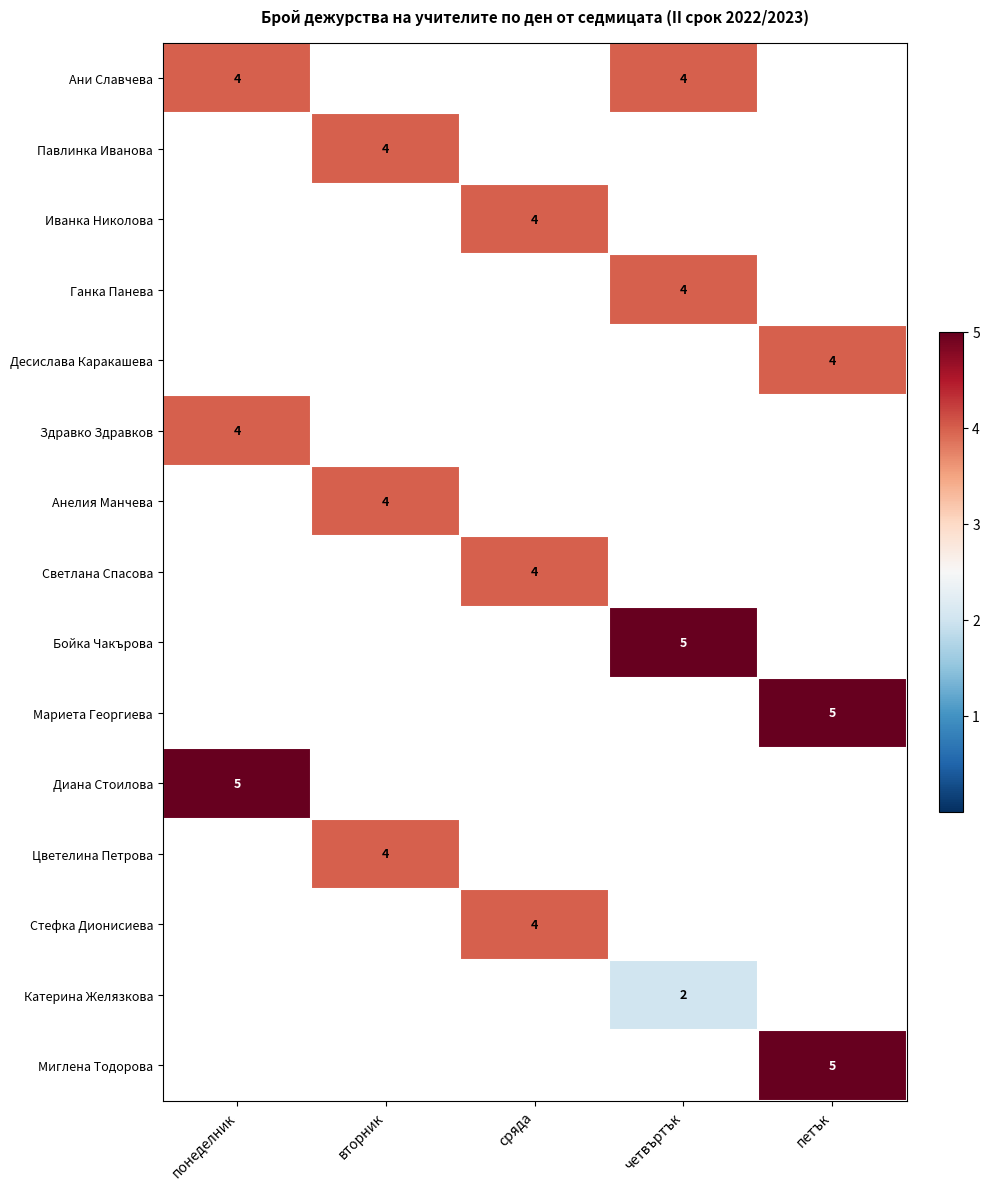

Is it true that Десислава Каракашева equals 4 at петък?

True